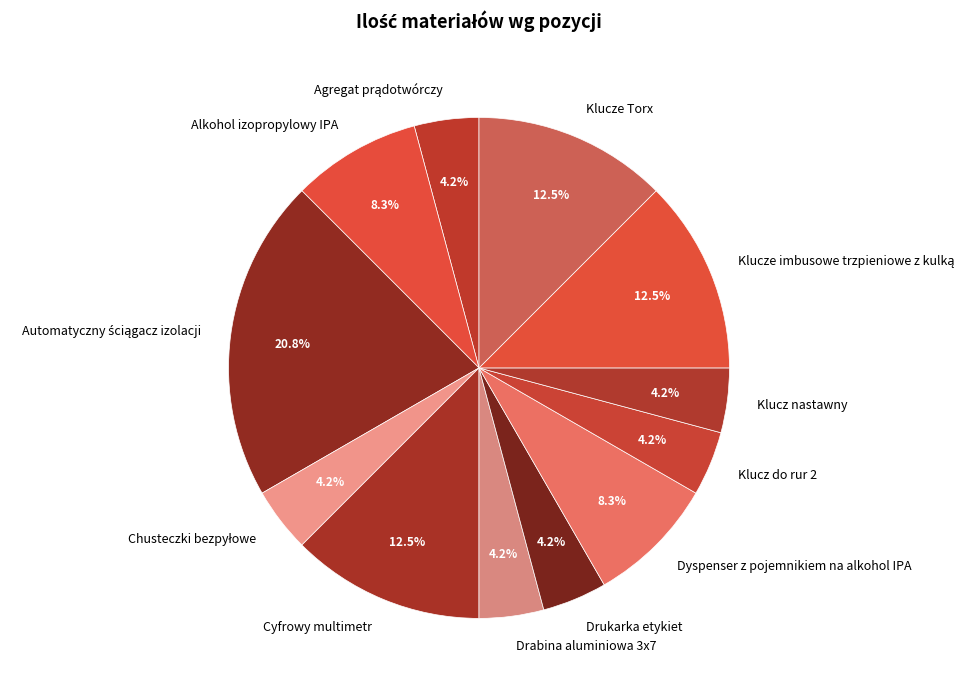

True or false: Klucz do rur 2 accounts for 4% of the total.

True